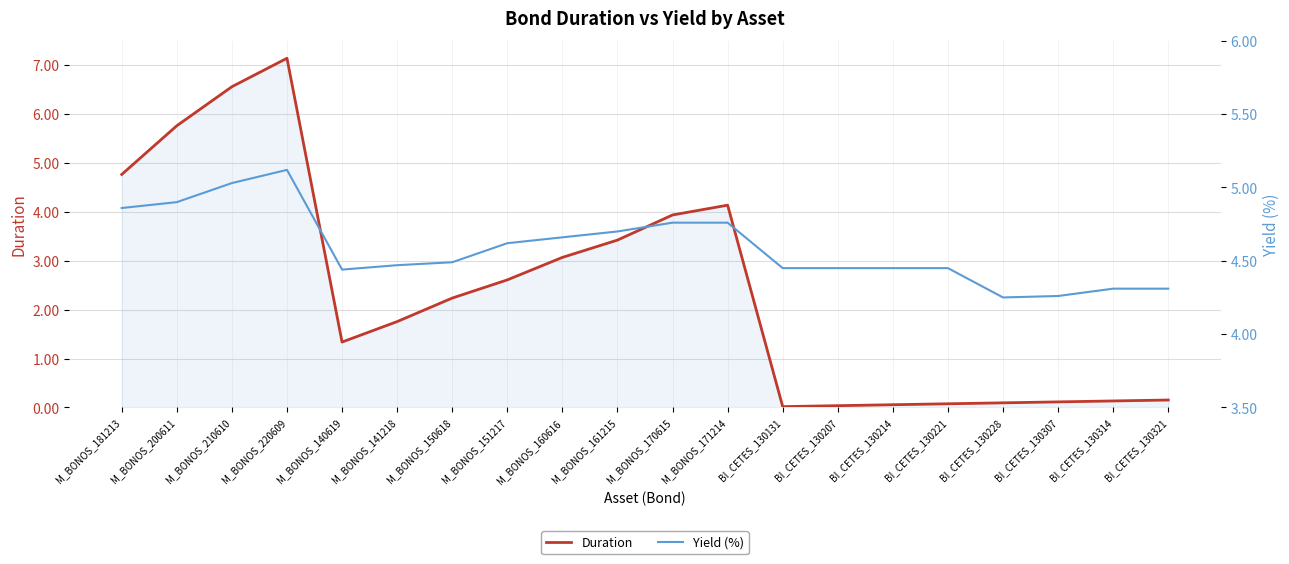

Which series has the largest total across all categories?

Yield